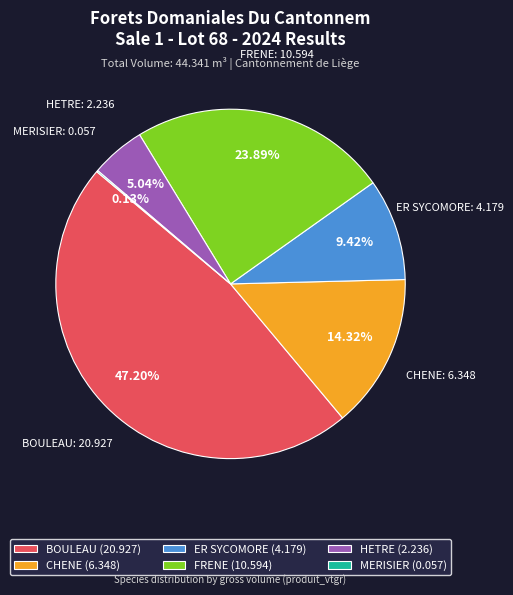

Does any single category account for the majority?

No